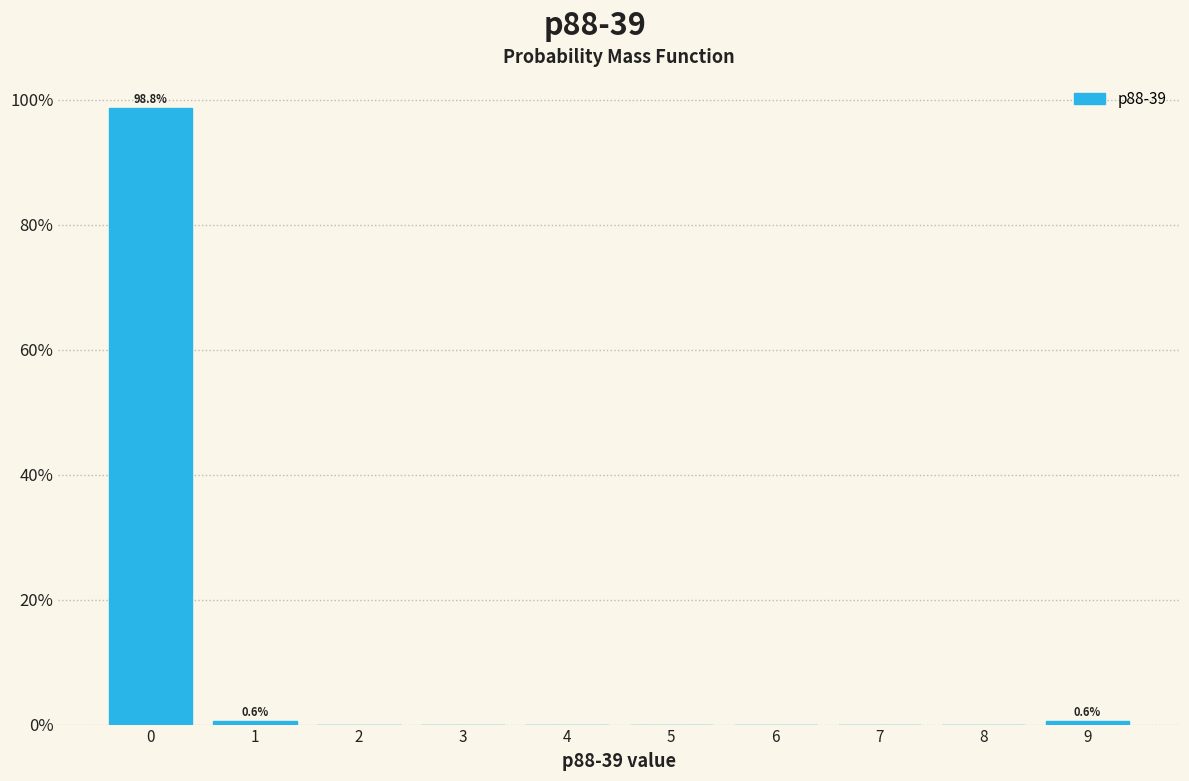

Which range on the x-axis has the tallest bar?

-0.5 to 0.5